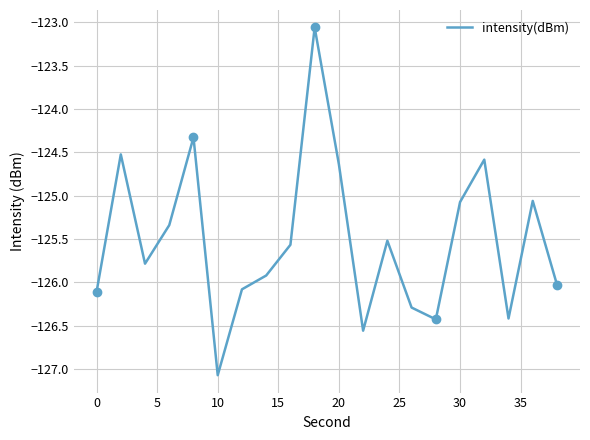

True or false: intensity(dBm) has a value of -78.0 at 0.

False